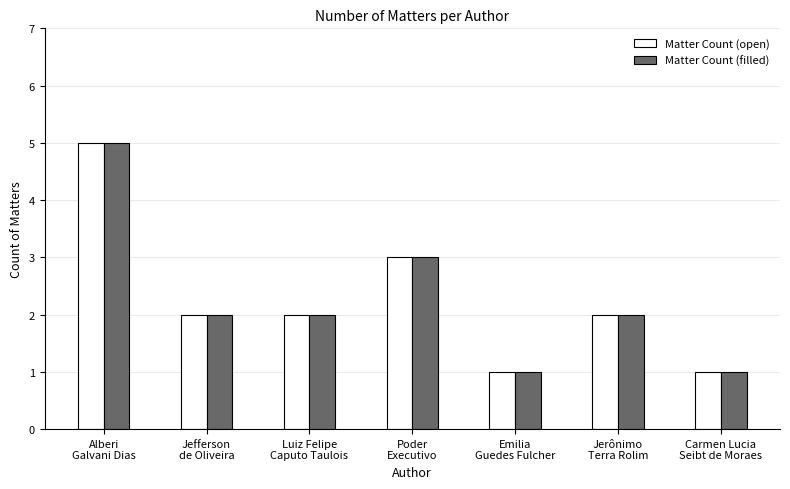

At which label is Matter Count (filled) closest to 3?

Poder
Executivo